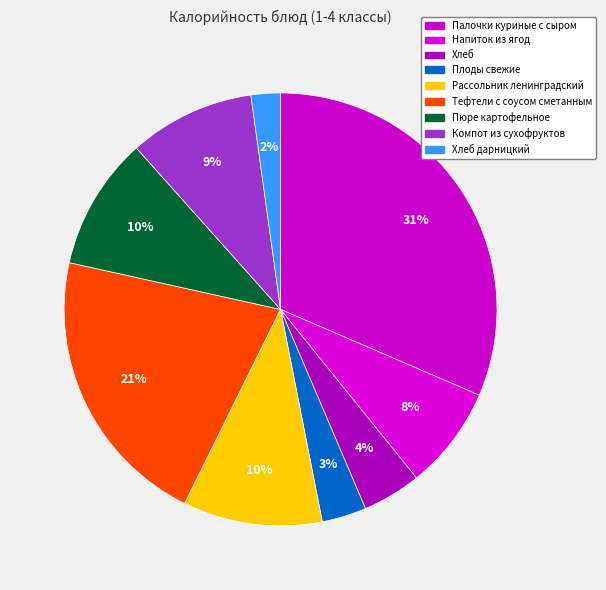

Rank the categories by value from highest to lowest.

Палочки куриные с сыром, Тефтели с соусом сметанным, Рассольник ленинградский, Пюре картофельное, Компот из сухофруктов, Напиток из ягод, Хлеб, Плоды свежие, Хлеб дарницкий